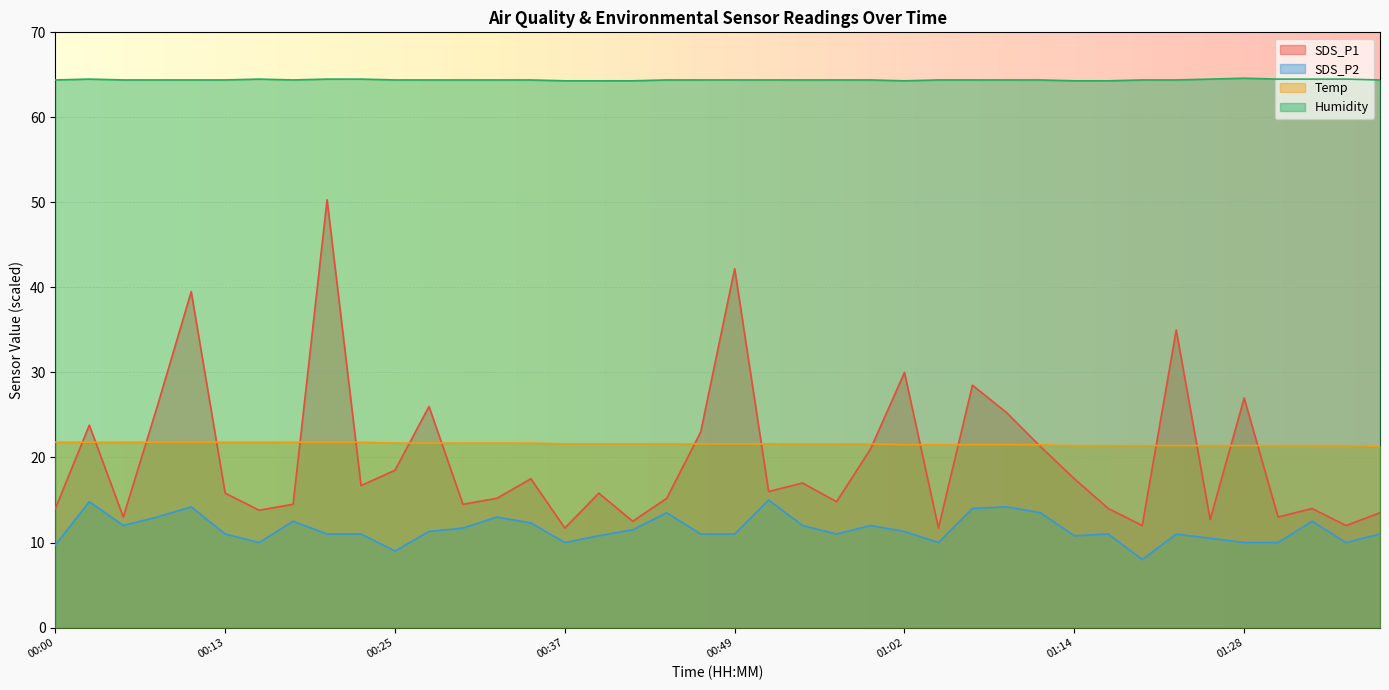

Where does the SDS_P2 series first go above 11?

00:03